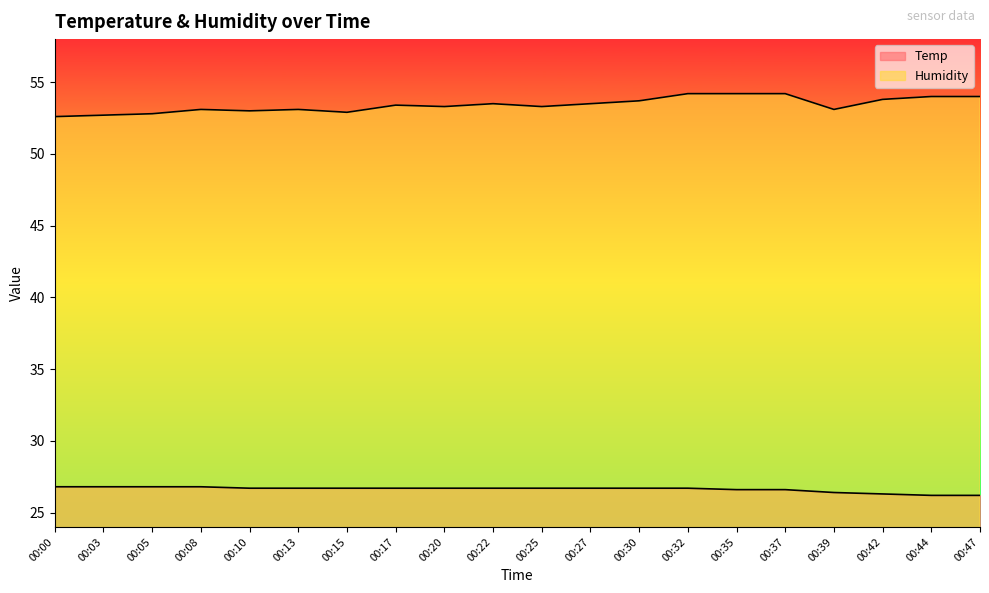

Where does the Humidity series first go above 53?

00:08